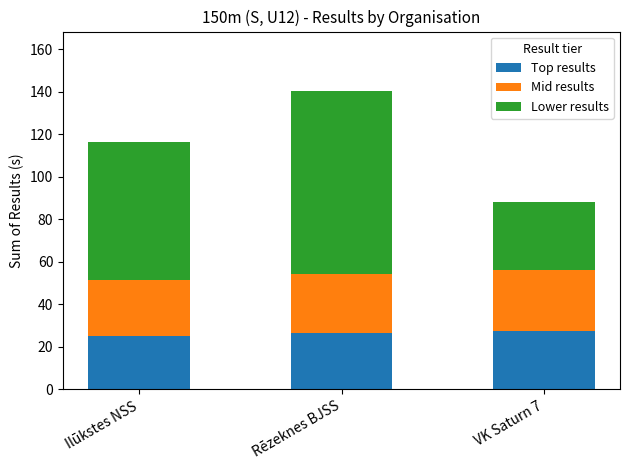

What is the minimum value for Top results?

25.1